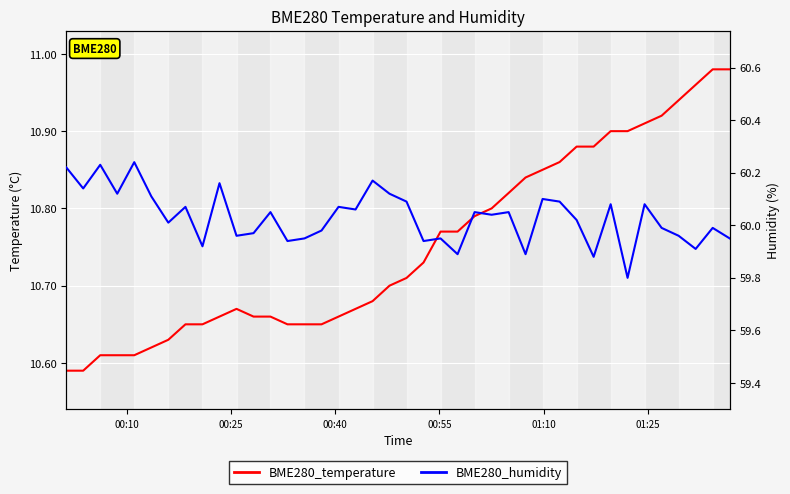

True or false: BME280_temperature has more than 2 interior local peaks.

False